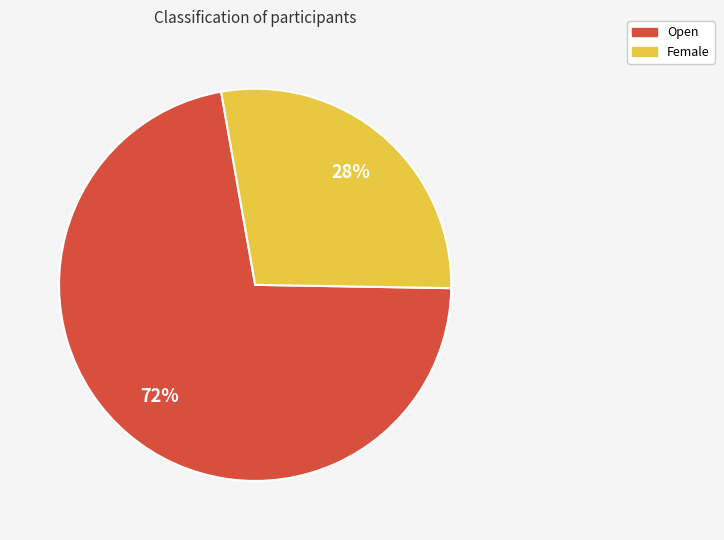

Rank the categories by value from lowest to highest.

Female, Open